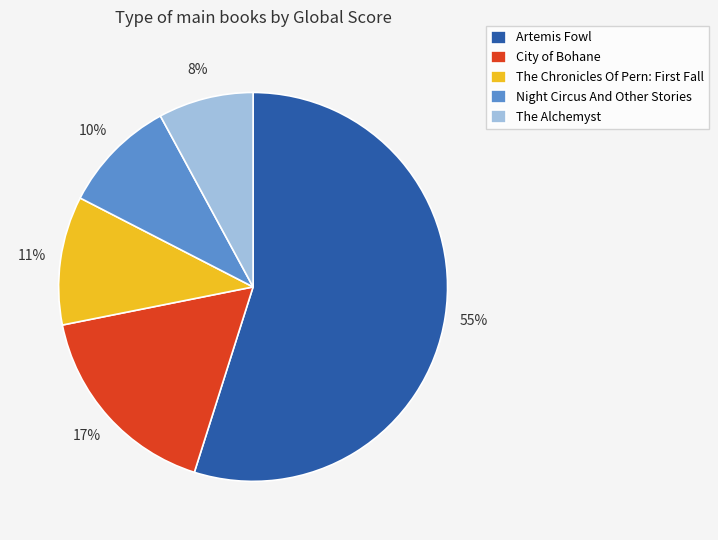

Which slice is the largest?

Artemis Fowl